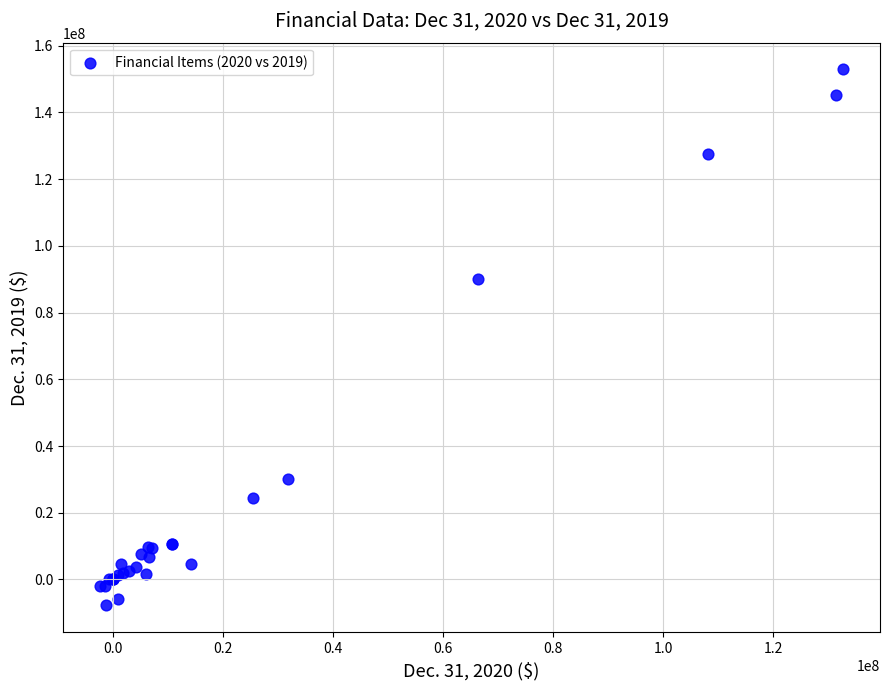

What Y value in the scatter plot is closest to 72559983?

90182324.0